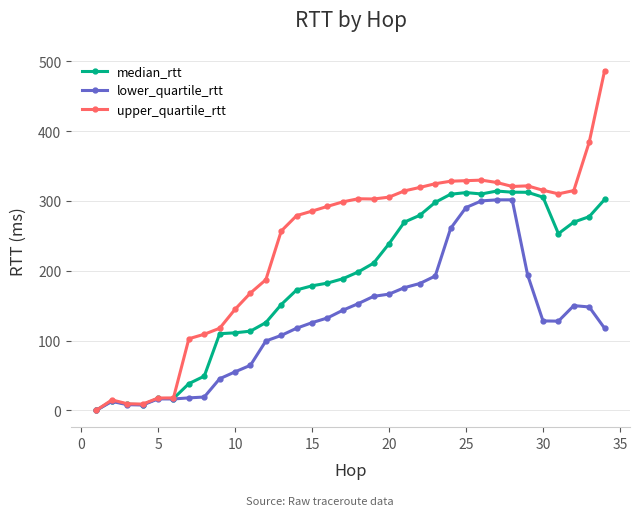

Which series has the largest total across all categories?

upper_quartile_rtt